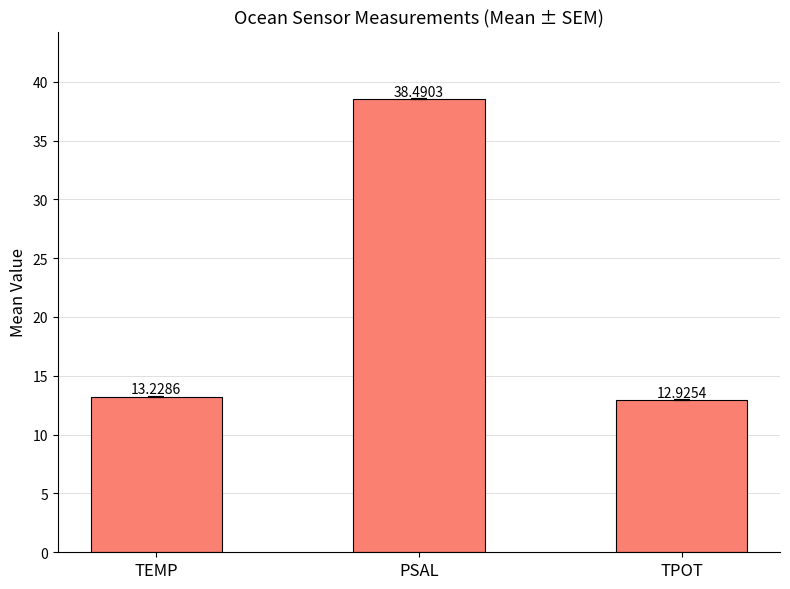

What position from the right is TPOT?

1